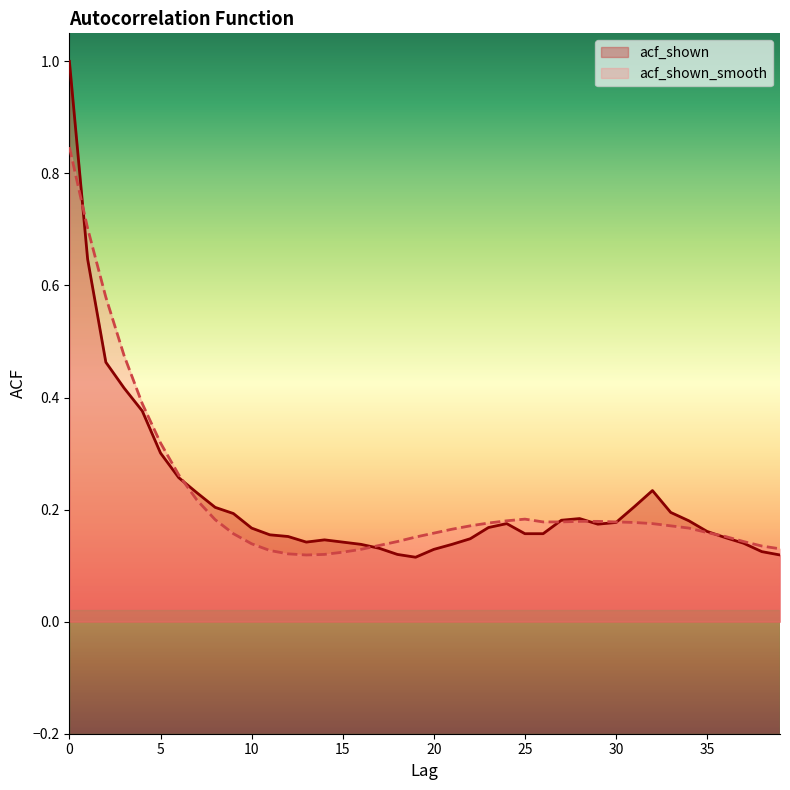

After their last crossing, which series has the higher values: acf_shown or acf_shown_smooth?

acf_shown_smooth